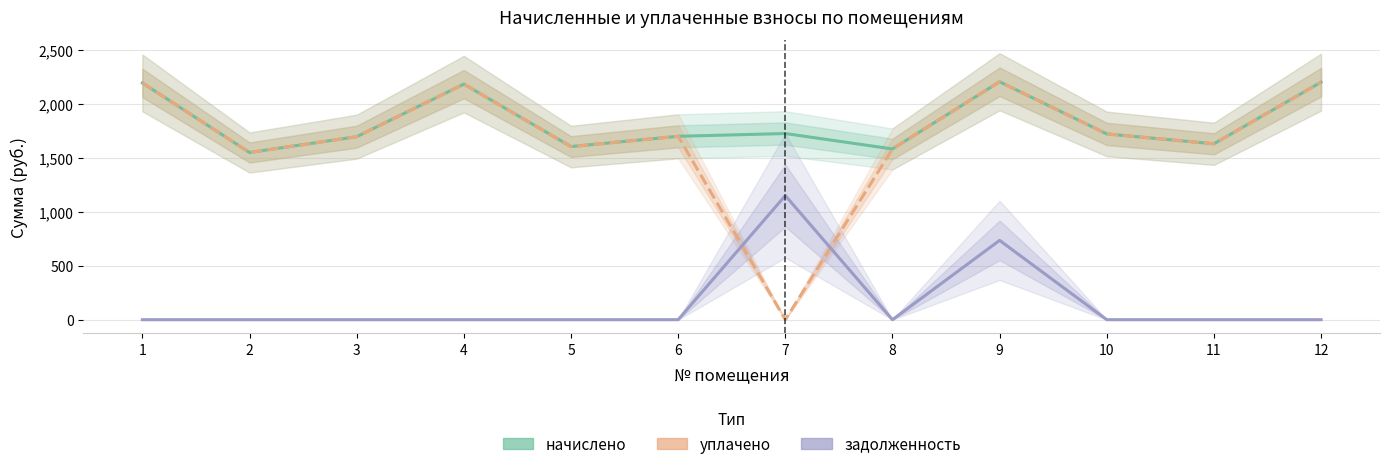

True or false: начислено and задолженность cross at least once.

False